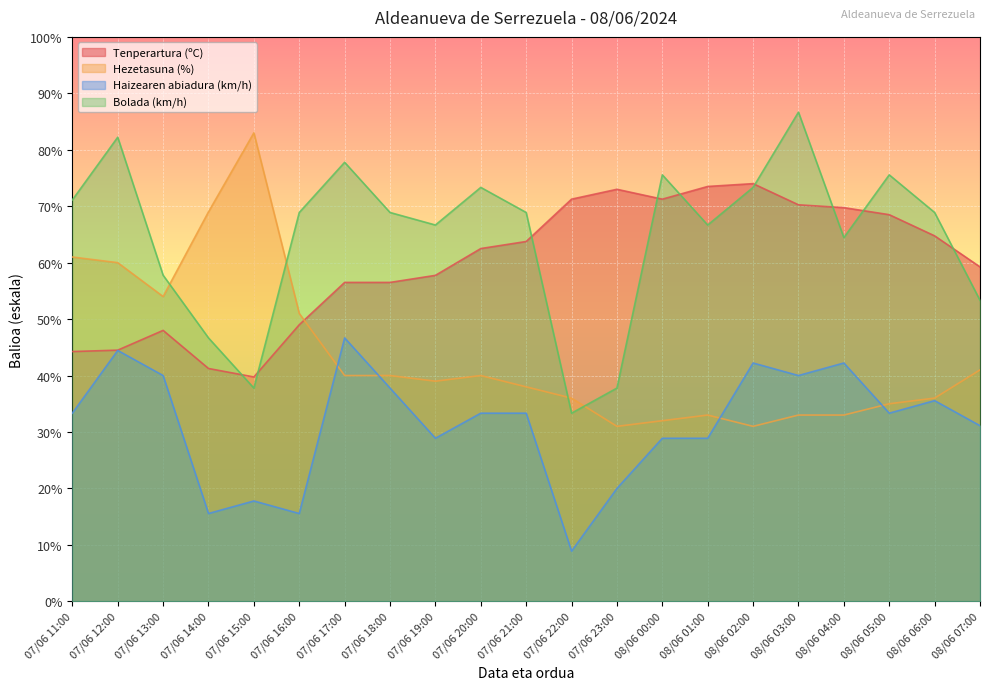

Between 07/06 15:00 and 07/06 17:00, which is larger?

07/06 17:00